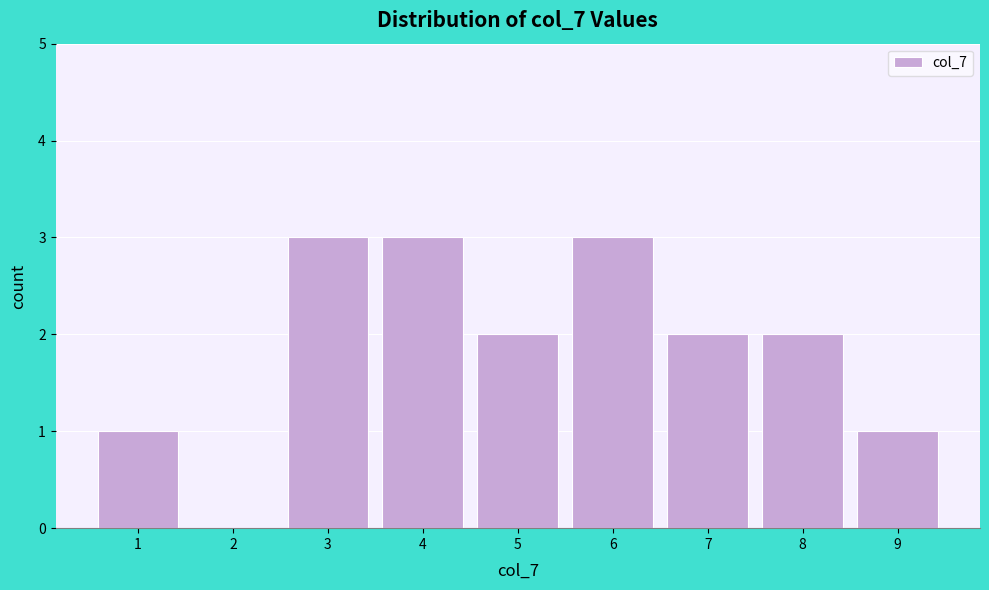

What is the height of the bar covering 3.5 to 4.5 on the x-axis? The values are not printed on the chart, so give them approximately, as read against the axis.

3